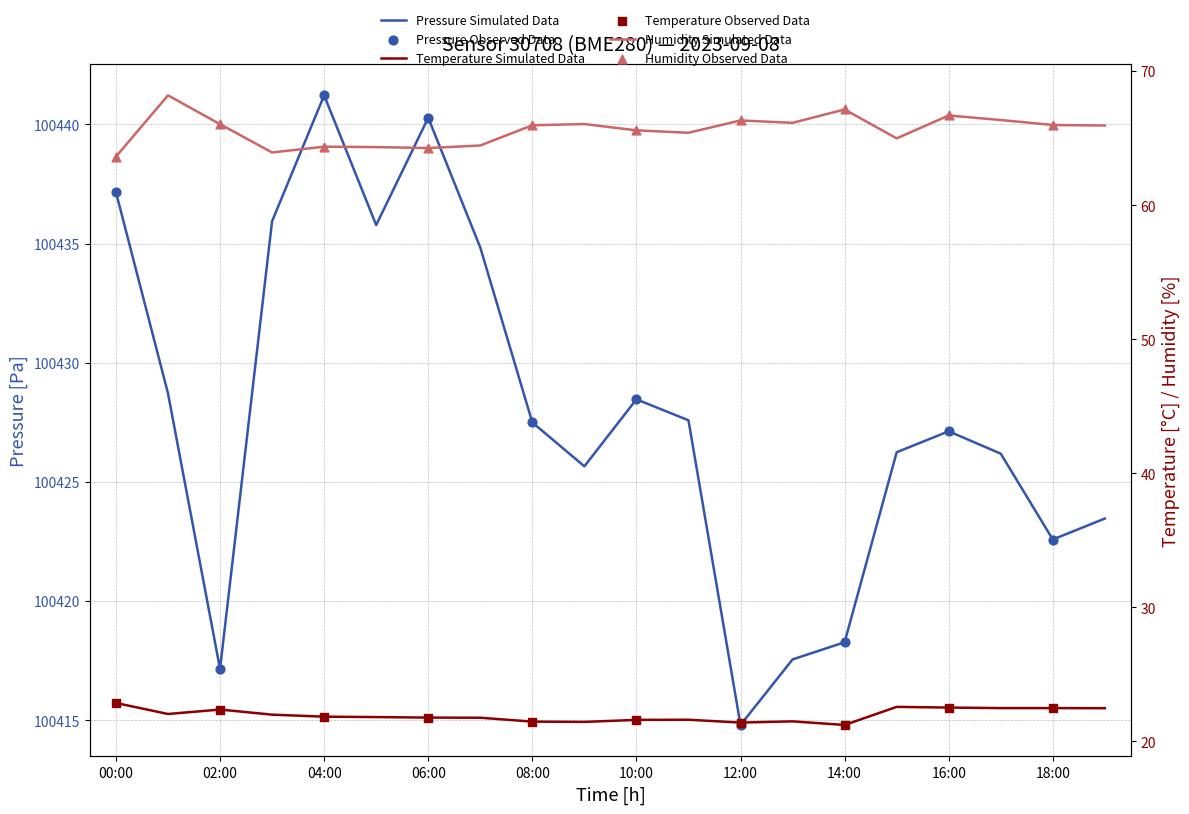

What are all the series names shown in the legend?

pressure, temperature, humidity